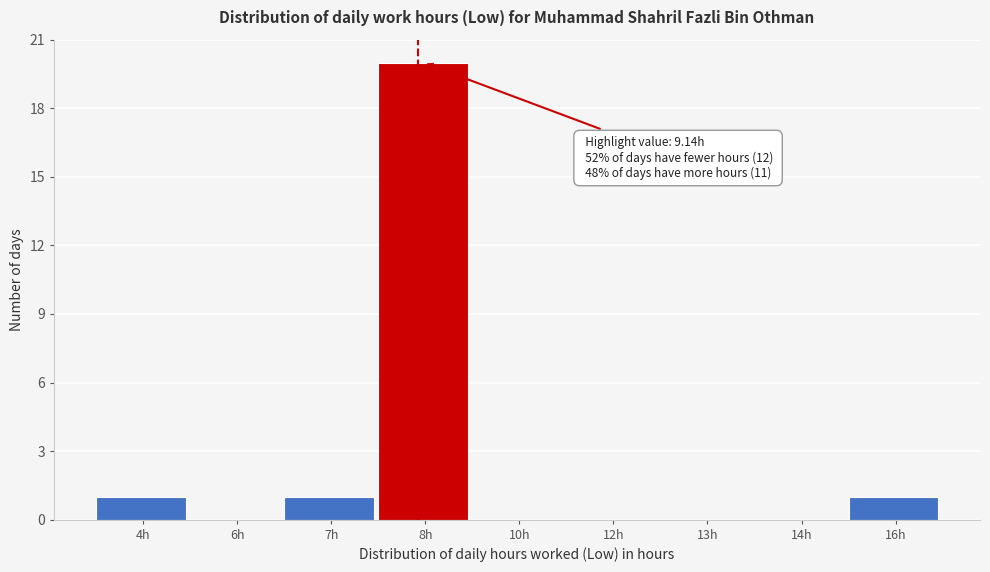

Reading left to right, what are all the values shown in this chart?

4h=1	6h=0	7h=1	8h=20	10h=0	12h=0	13h=0	14h=0	16h=1